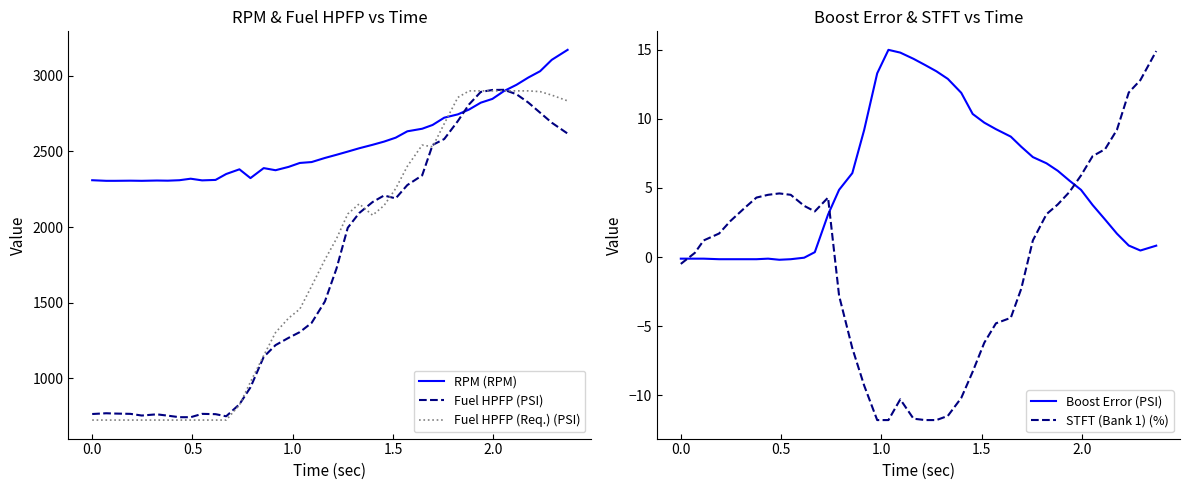

What is the sum of all STFT (Bank 1) (%) values?

-14.9